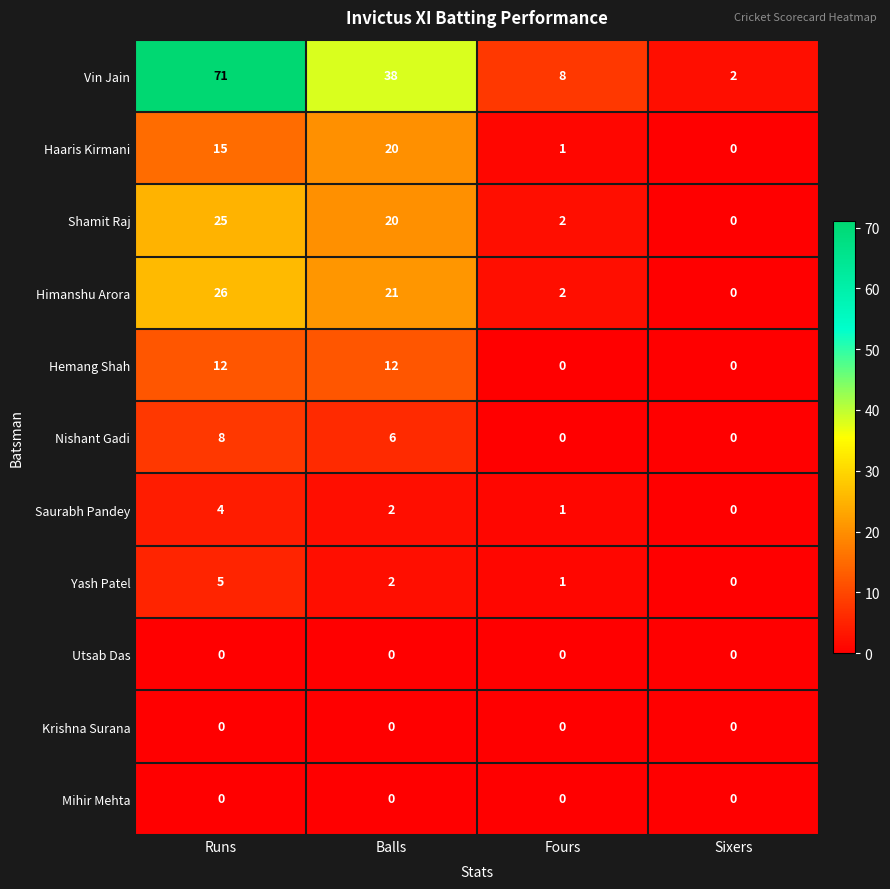

True or false: Utsab Das has a value of 0 at Fours.

True